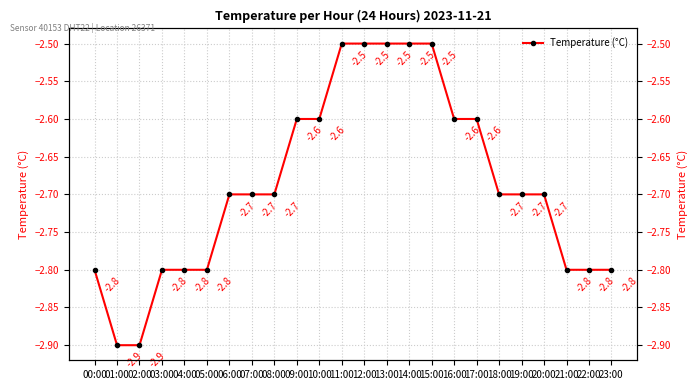

What is the maximum value shown in the chart?

-2.5